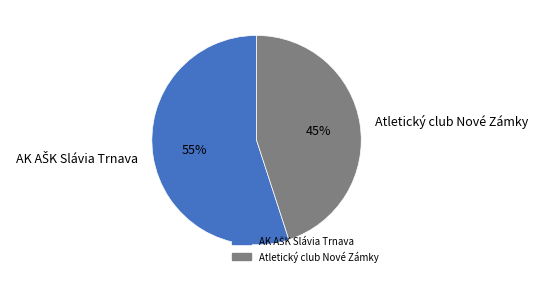

To the nearest percent, what percentage of the pie is Atletický club Nové Zámky?

45%